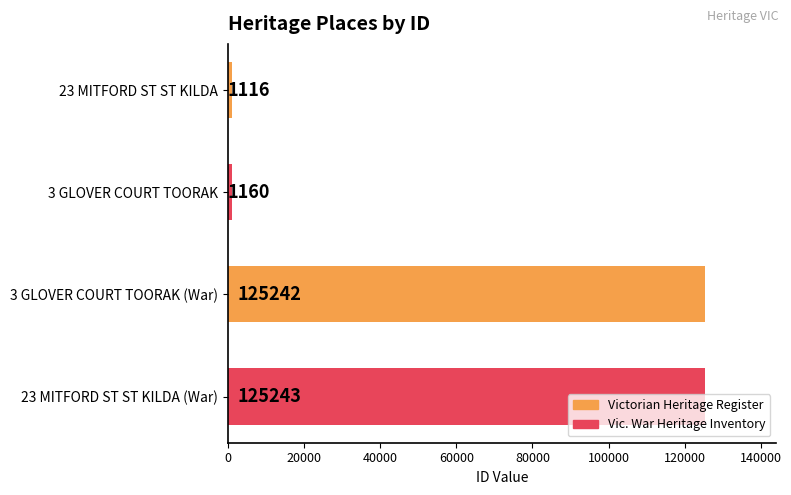

Which category has the highest value across all series?

23 MITFORD ST ST KILDA (War)